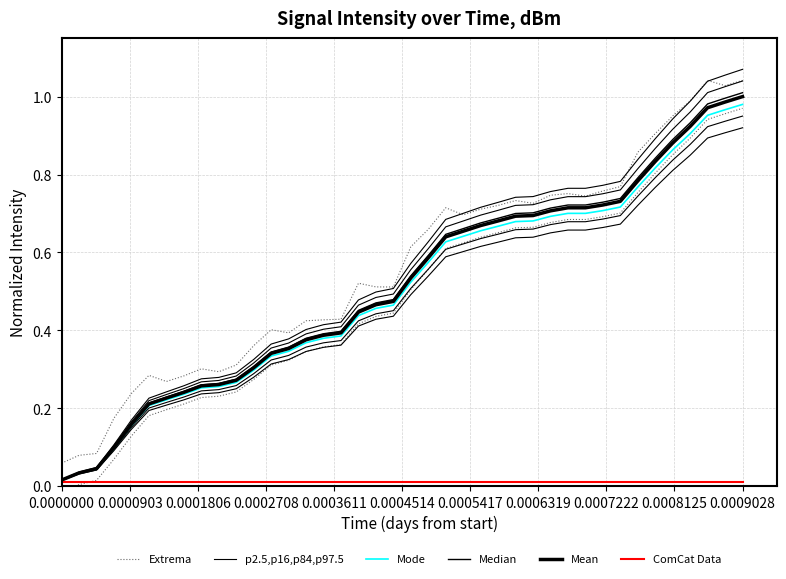

The p2.5,p16,p84,p97.5 series shows 0.5 at 13. True or false?

False